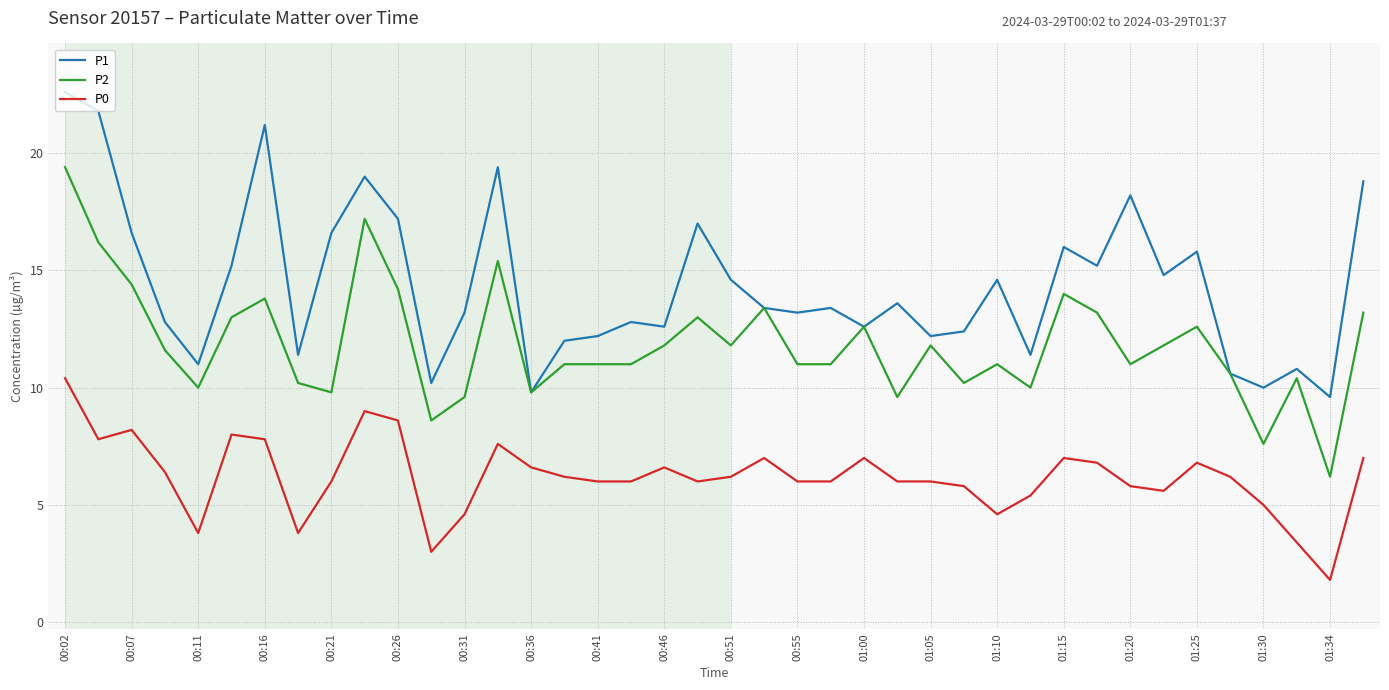

What is the lowest value of the P1 series?

9.6